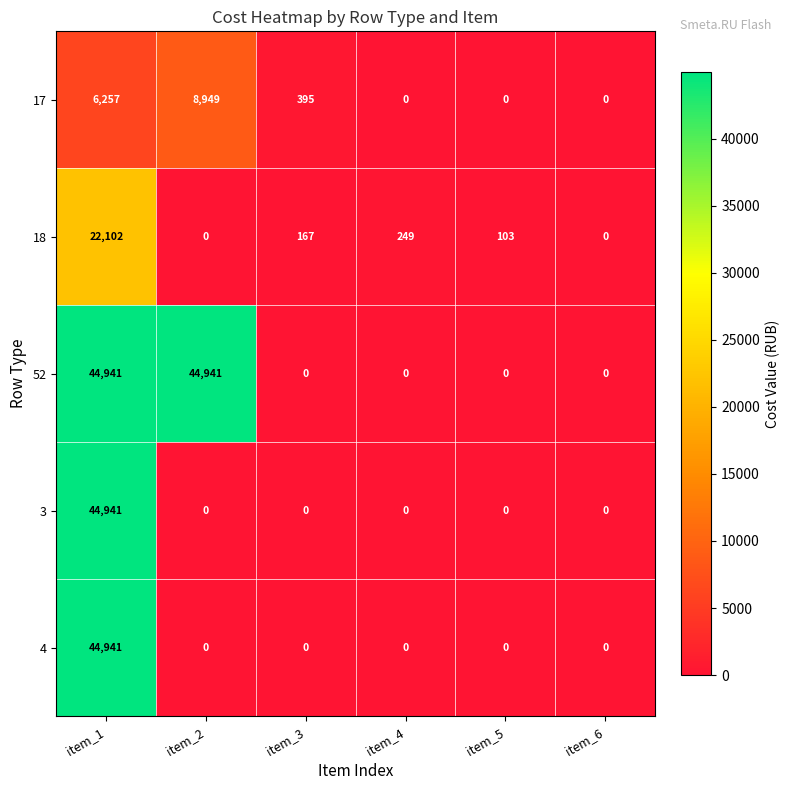

What is the greatest value displayed?

44941